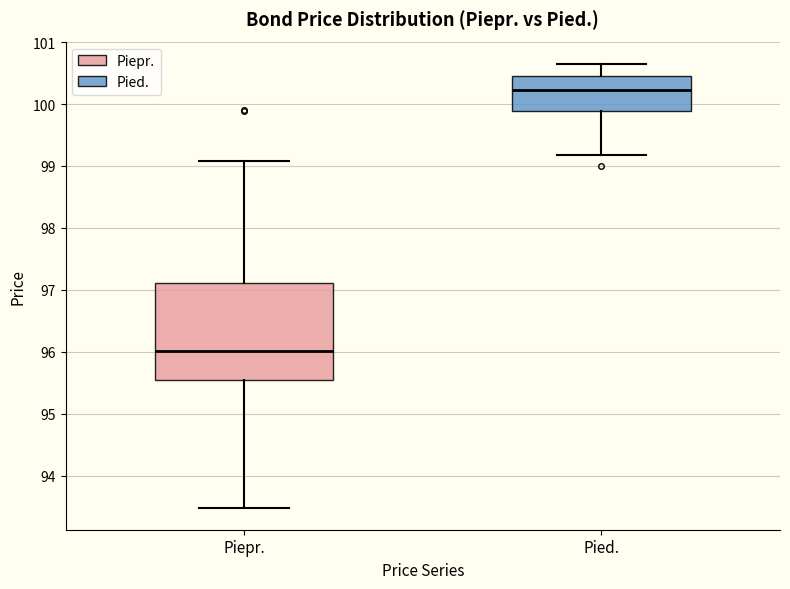

Where is the lower edge of the box for Piepr. on the y-axis? The values are not printed on the chart, so give them approximately, as read against the axis.

95.6